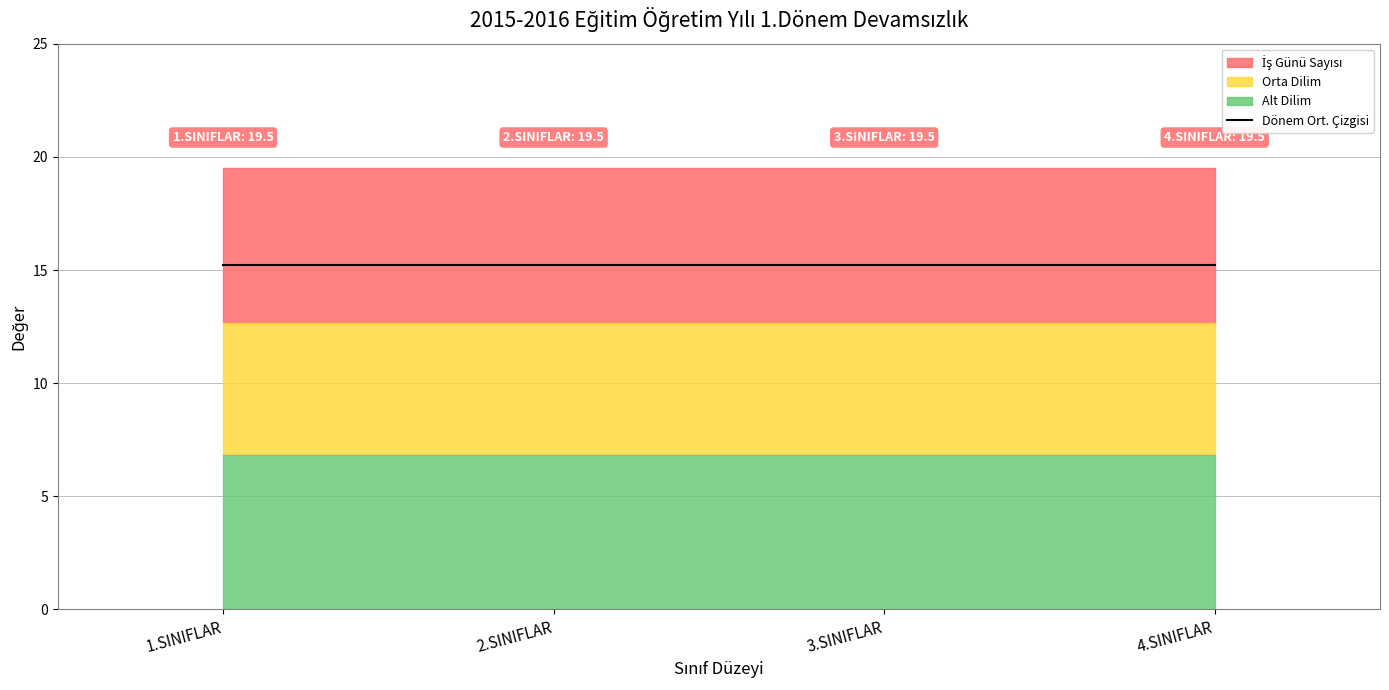

Which category has the lowest value in the İş Günü Sayısı series?

1.SINIFLAR